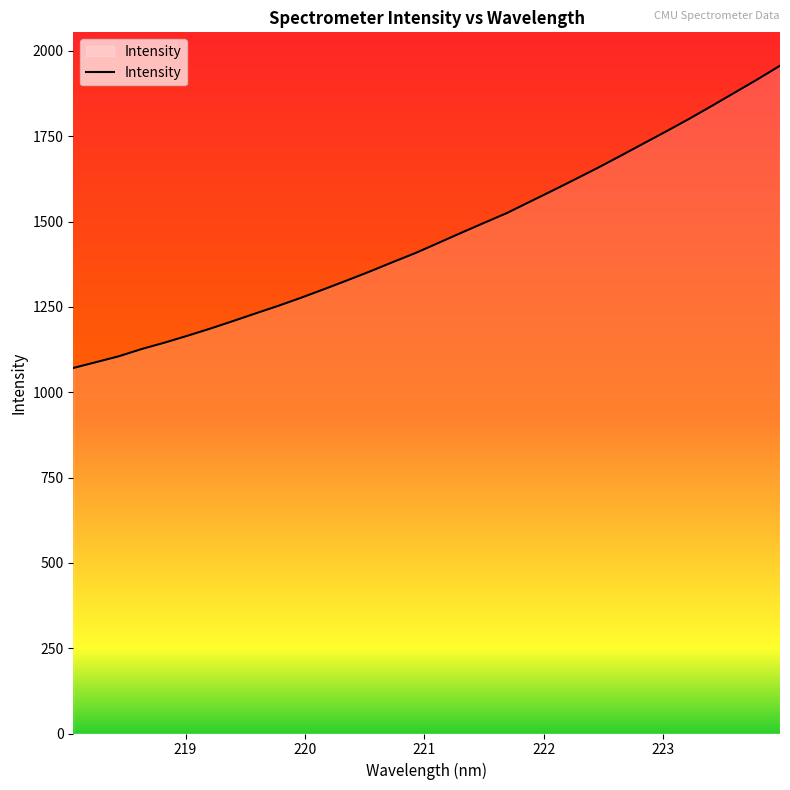

What is the greatest value displayed?

1956.4